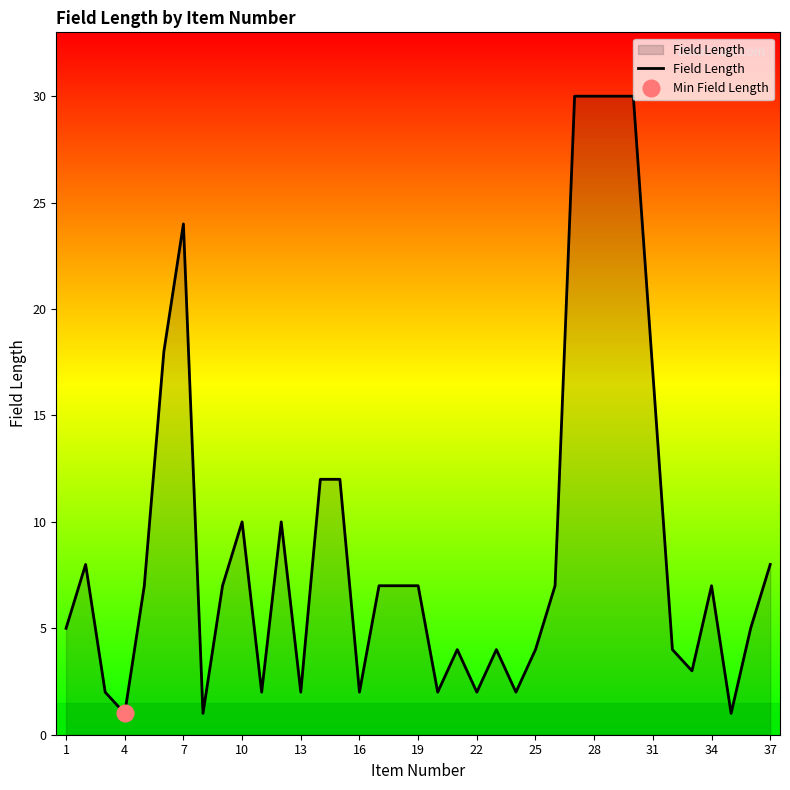

How many points are higher than both their immediate neighbors (excluding endpoints)?

7